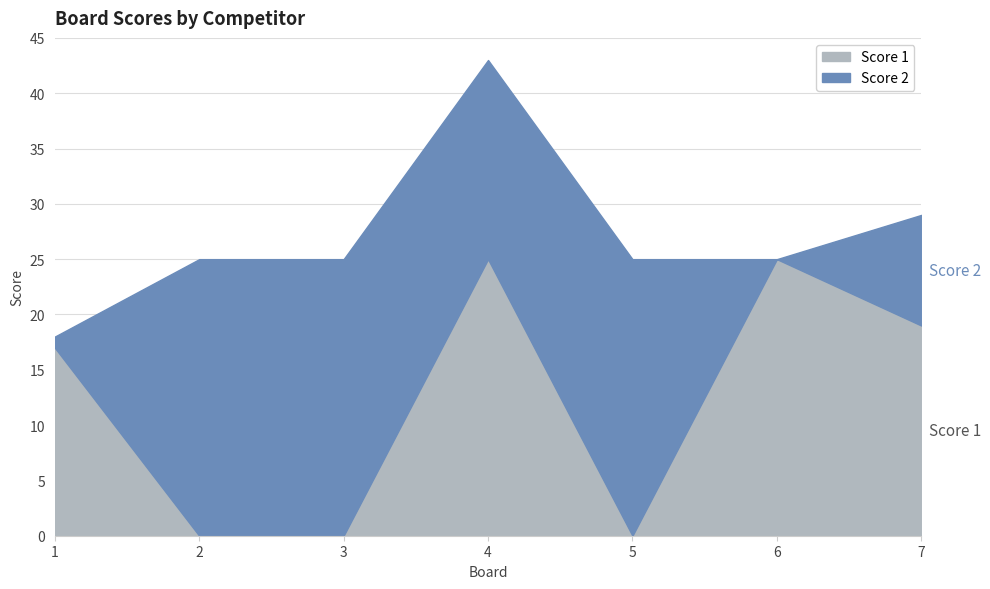

Between which two adjacent categories do Score 2 and Score 1 first intersect?

1 and 2